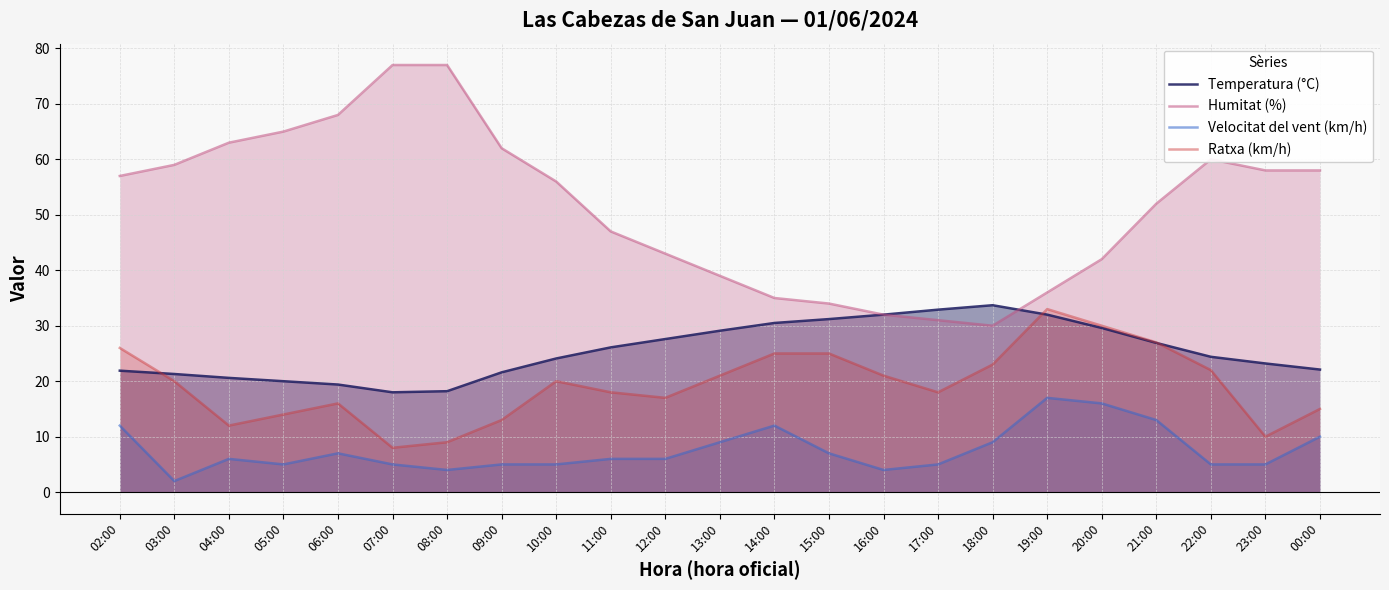

True or false: Velocitat del vent (km/h) has a value of 10.0 at 00:00.

True